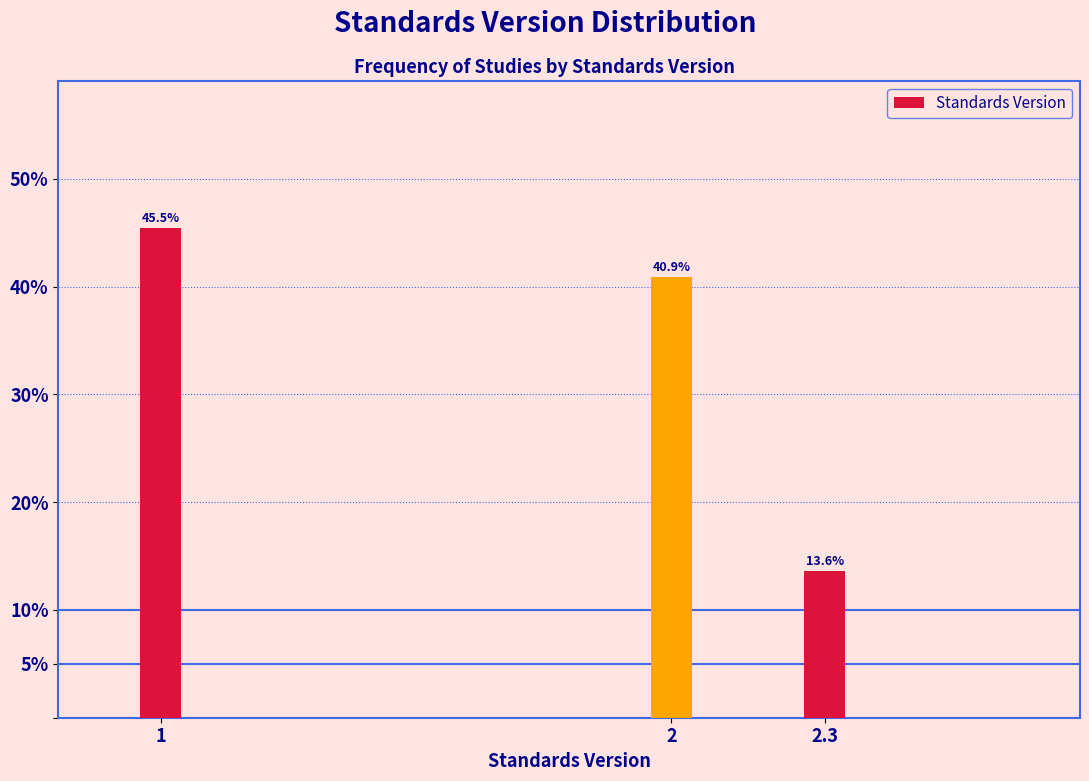

Reading left to right, what are all the values shown in this chart?

45.5	40.9	13.6